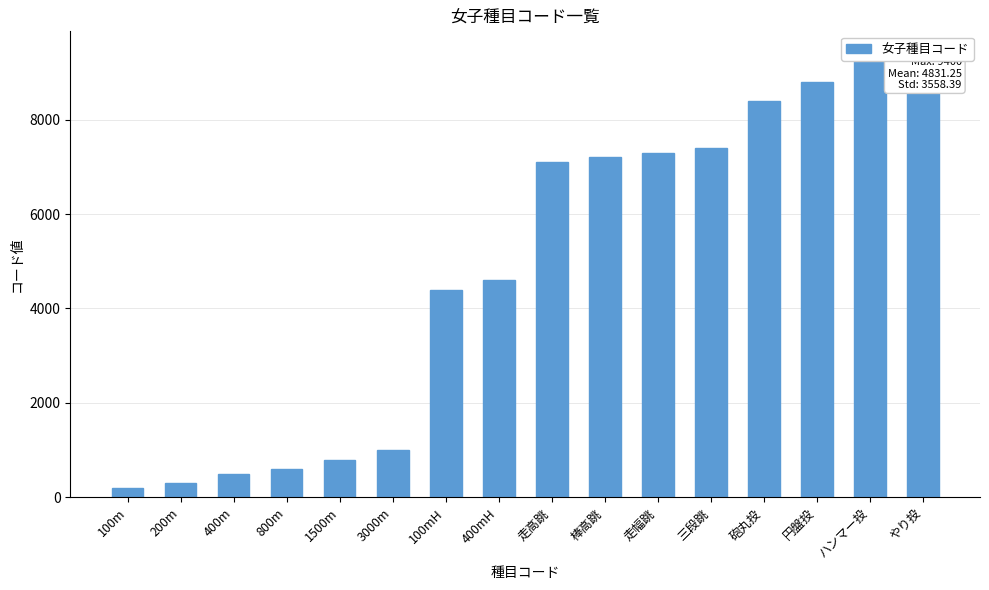

How many bars are there in total?

16